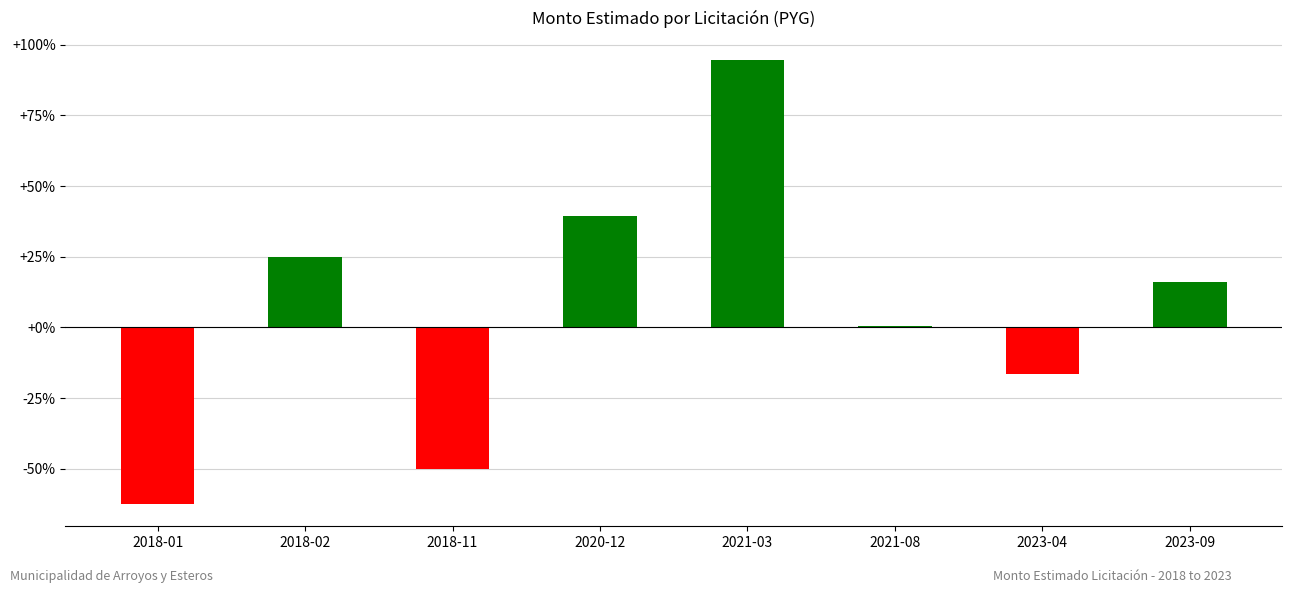

Reading left to right, extract all data points from this chart.

-50015245	19985440	-40015620	31543000	75621780	454560	-13200775	12732200